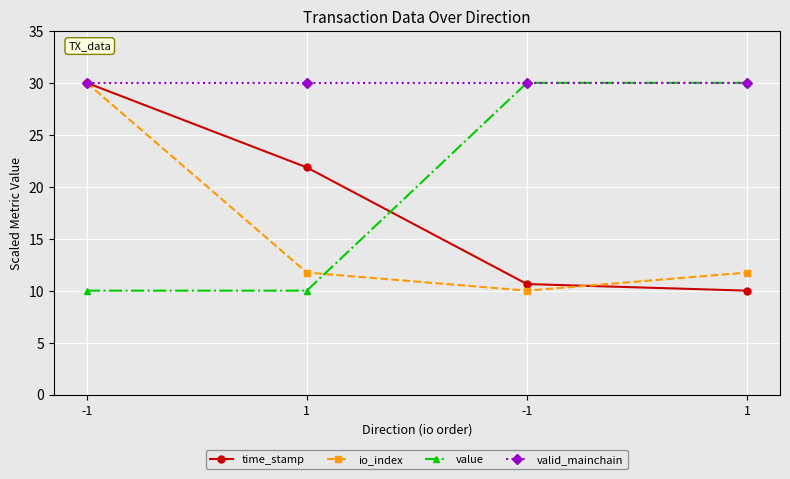

Reading left to right, transcribe all the data shown in this chart.

time_stamp: -1=30.0	1=21.9	-1=10.6	1=10.0
io_index: -1=30.0	1=11.7	-1=10.0	1=11.7
value: -1=10.0	1=10.0	-1=30.0	1=30.0
valid_mainchain: -1=30.0	1=30.0	-1=30.0	1=30.0